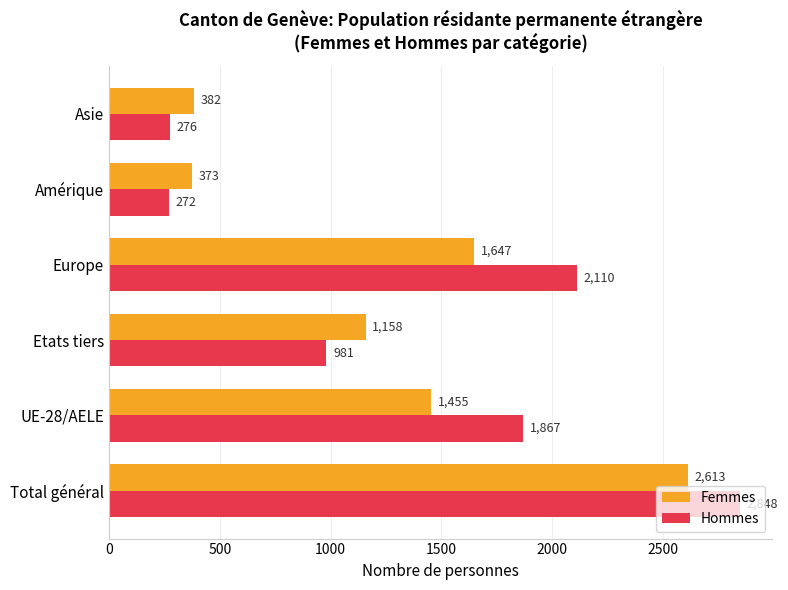

At how many categories does at least one series exceed 806?

4